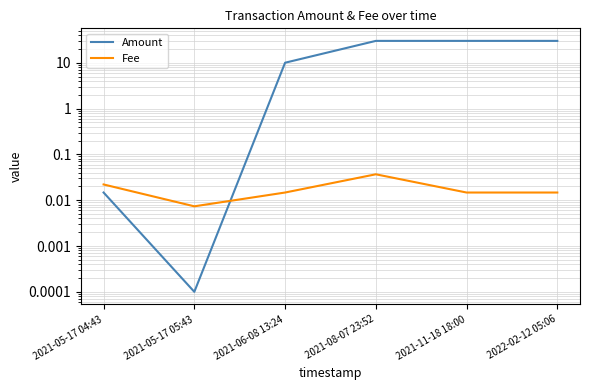

What position from the right is 2021-11-18 18:00?

2